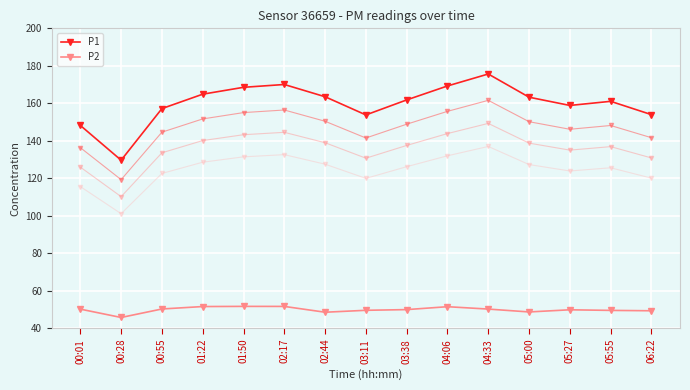

How many lines are shown in the chart?

2